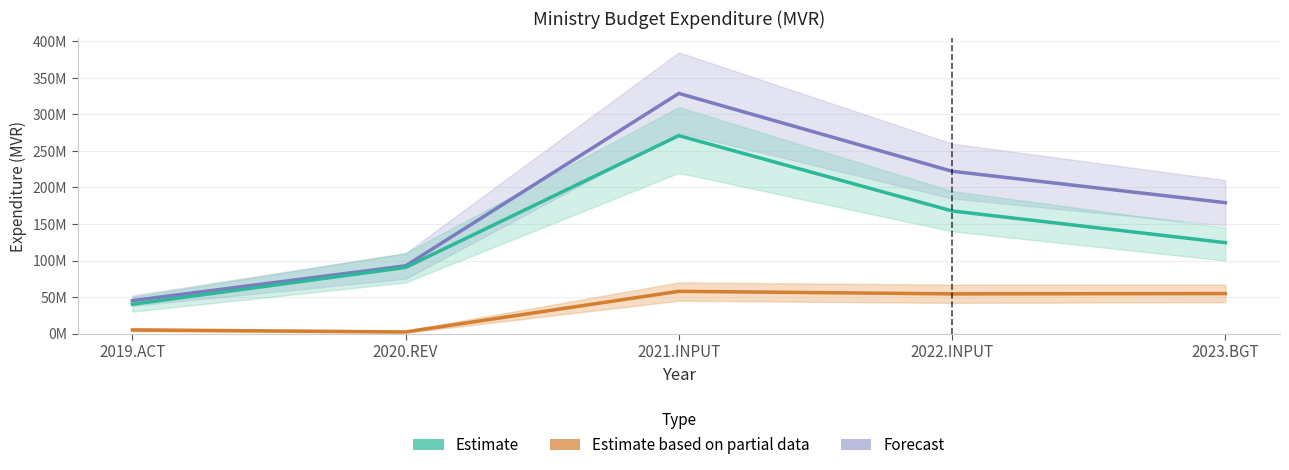

Rank the series by their average value, from highest to lowest.

Total (Forecast), Recurrent Expenditure (Estimate), Capital Expenditure (Partial Estimate)